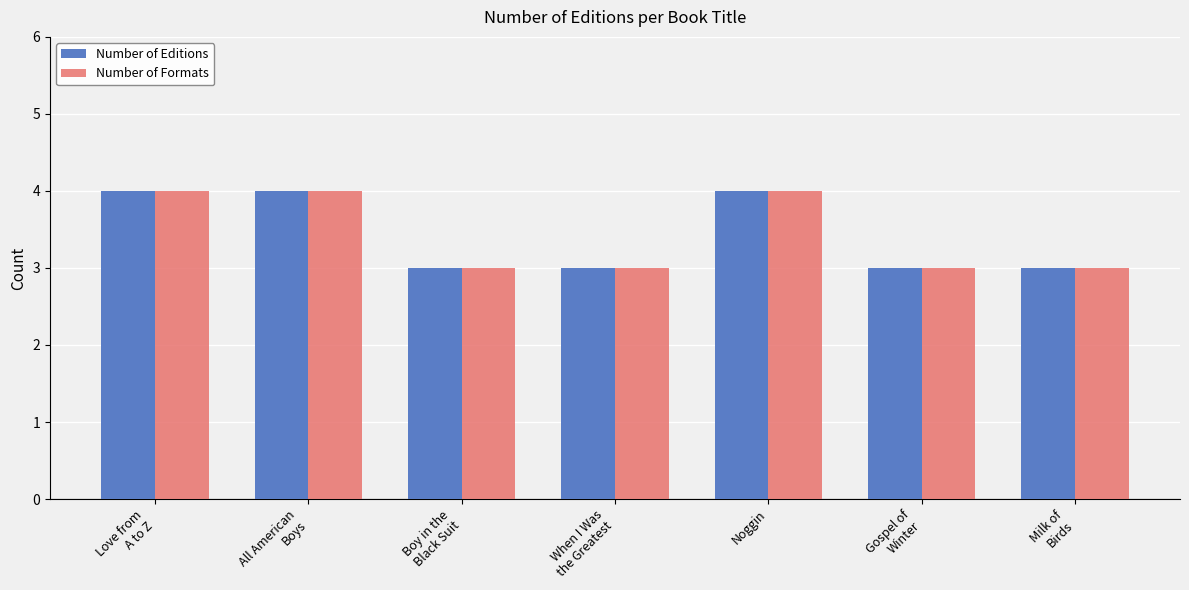

Are the bars horizontal?

No